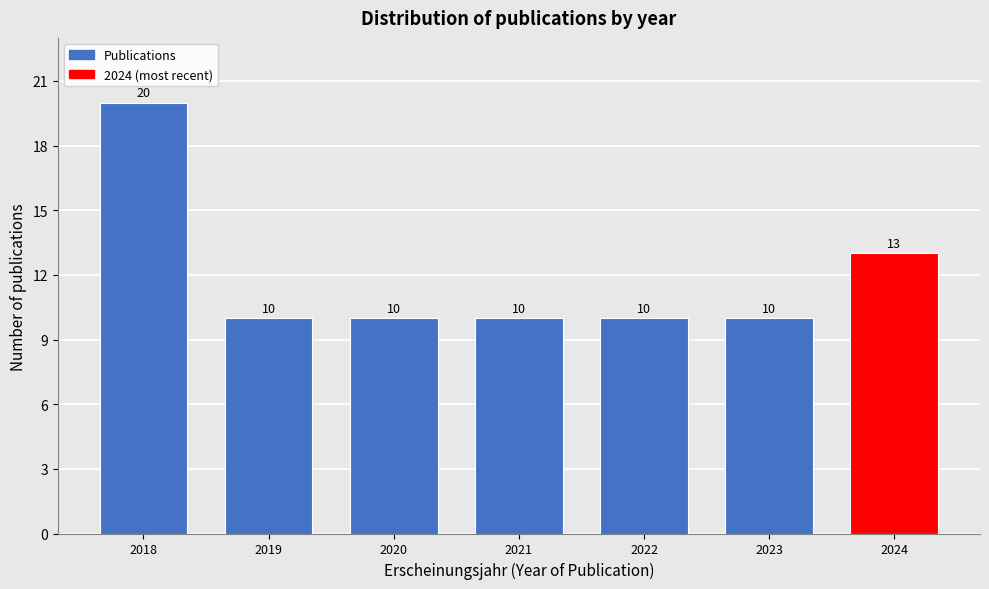

Reading left to right, what are all the values shown in this chart?

20	10	10	10	10	10	13